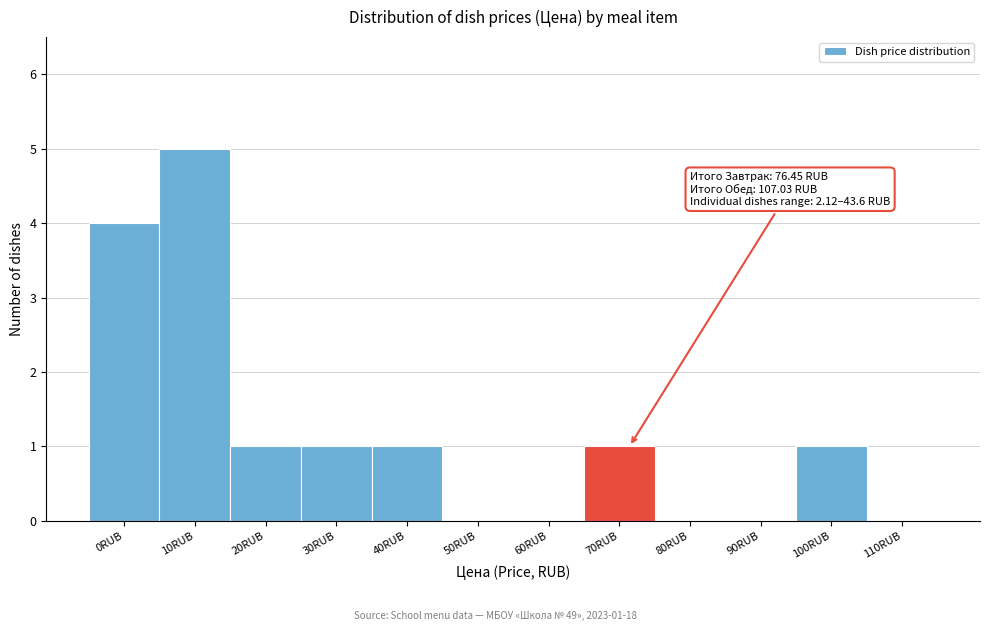

Reading left to right, transcribe all the data shown in this chart.

0RUB=4	10RUB=5	20RUB=1	30RUB=1	40RUB=1	50RUB=0	60RUB=0	70RUB=1	80RUB=0	90RUB=0	100RUB=1	110RUB=0